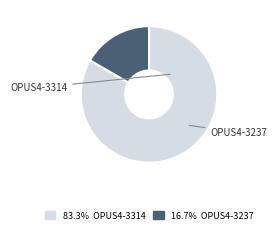

Which slice represents more than half of the pie?

OPUS4-3314